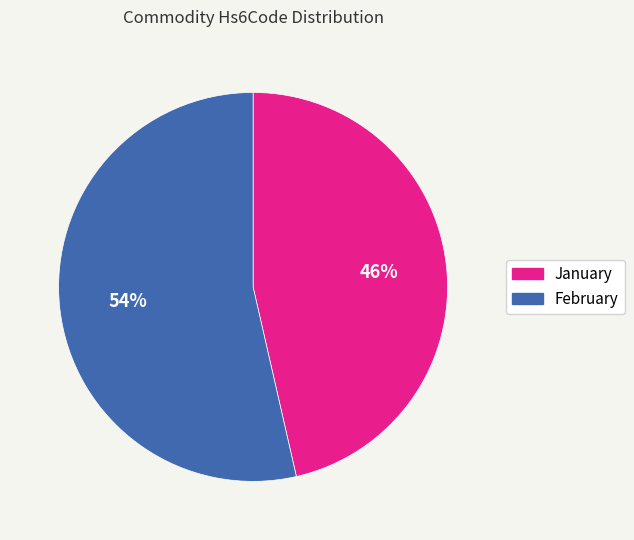

Which slice is the largest?

February